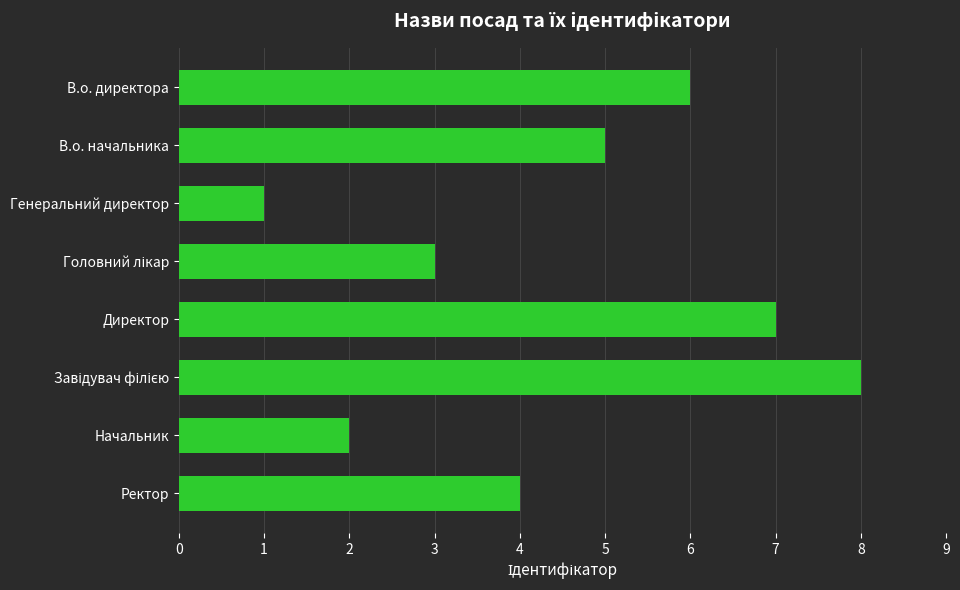

The chart shows a value of 6 at В.о. директора. True or false?

True